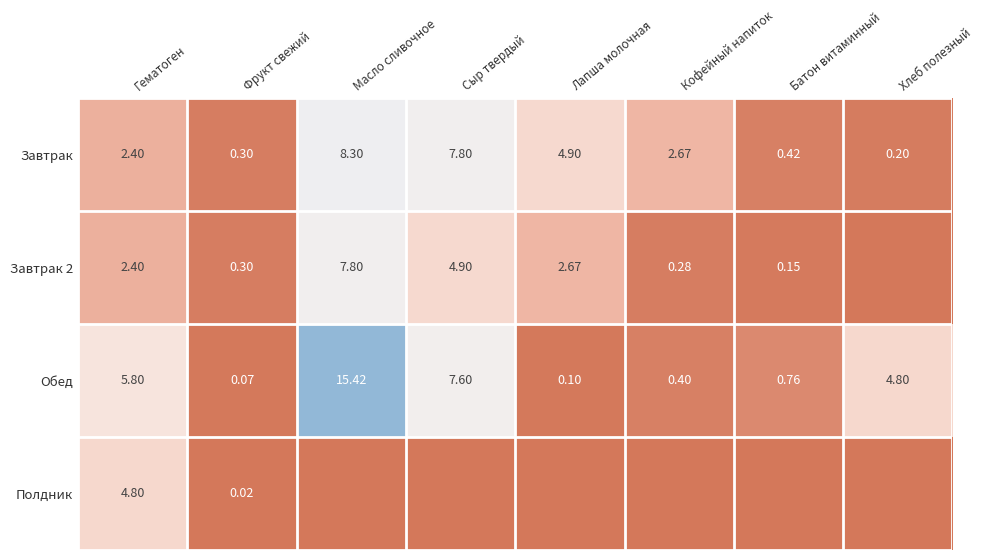

Is the value of Обед at Кофейный напиток greater than the value of Завтрак 2 at Батон витаминный?

Yes